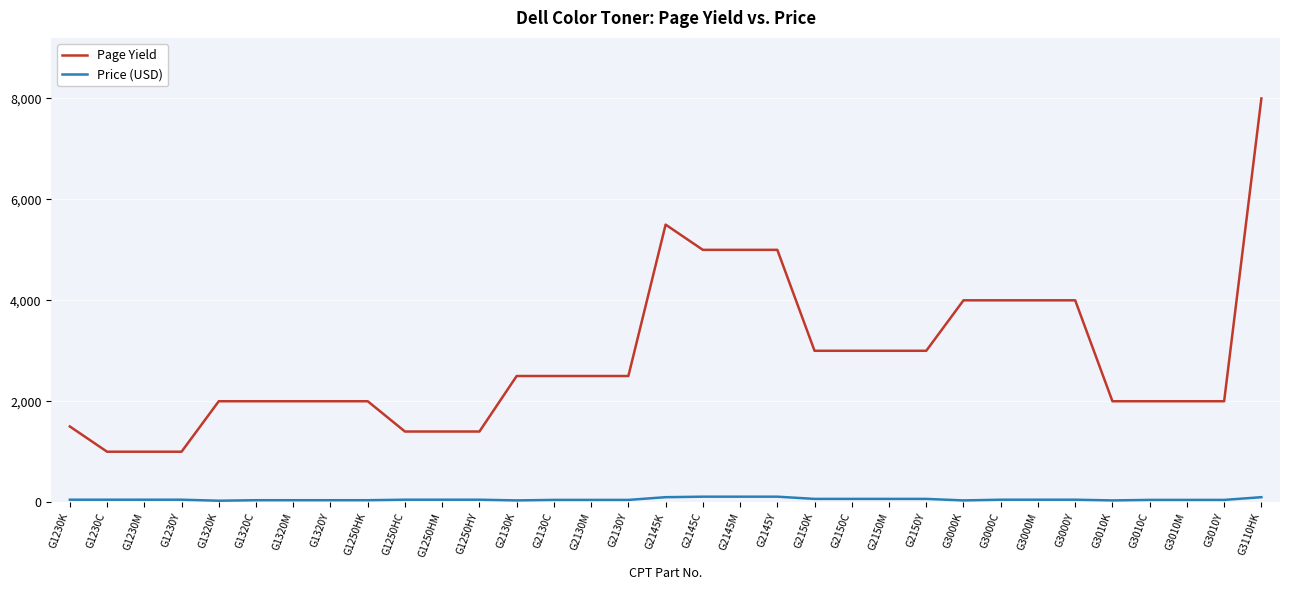

Is it true that Page Yield equals 2500 at G2130Y?

True